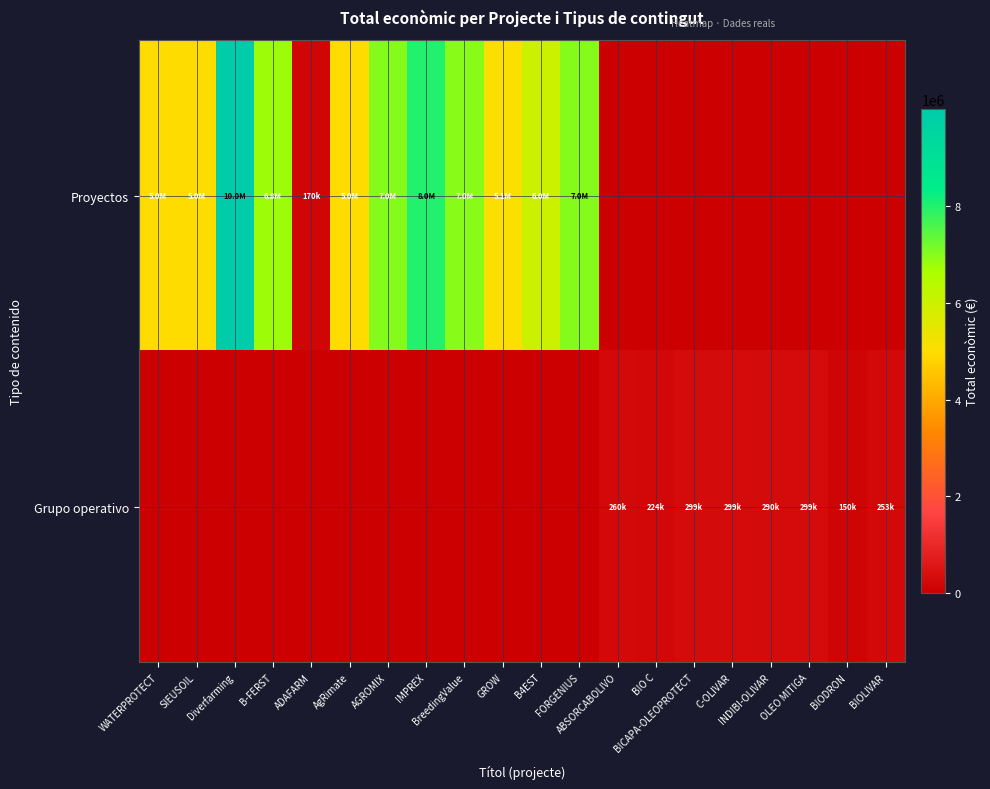

At how many categories does at least one series exceed 8101089?

1